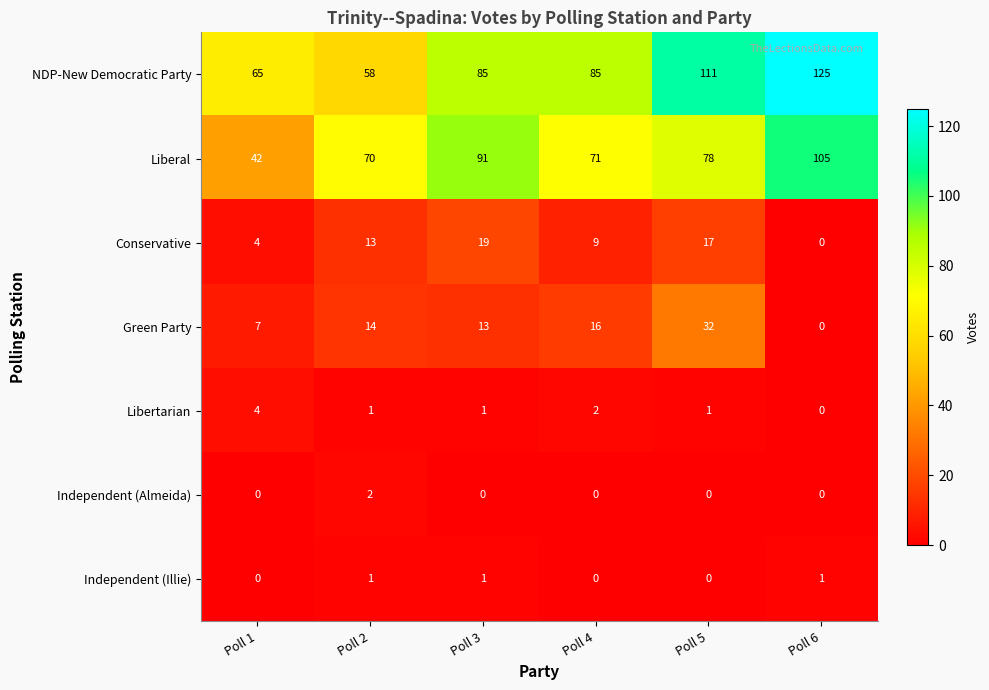

How many data points does each series have?

6